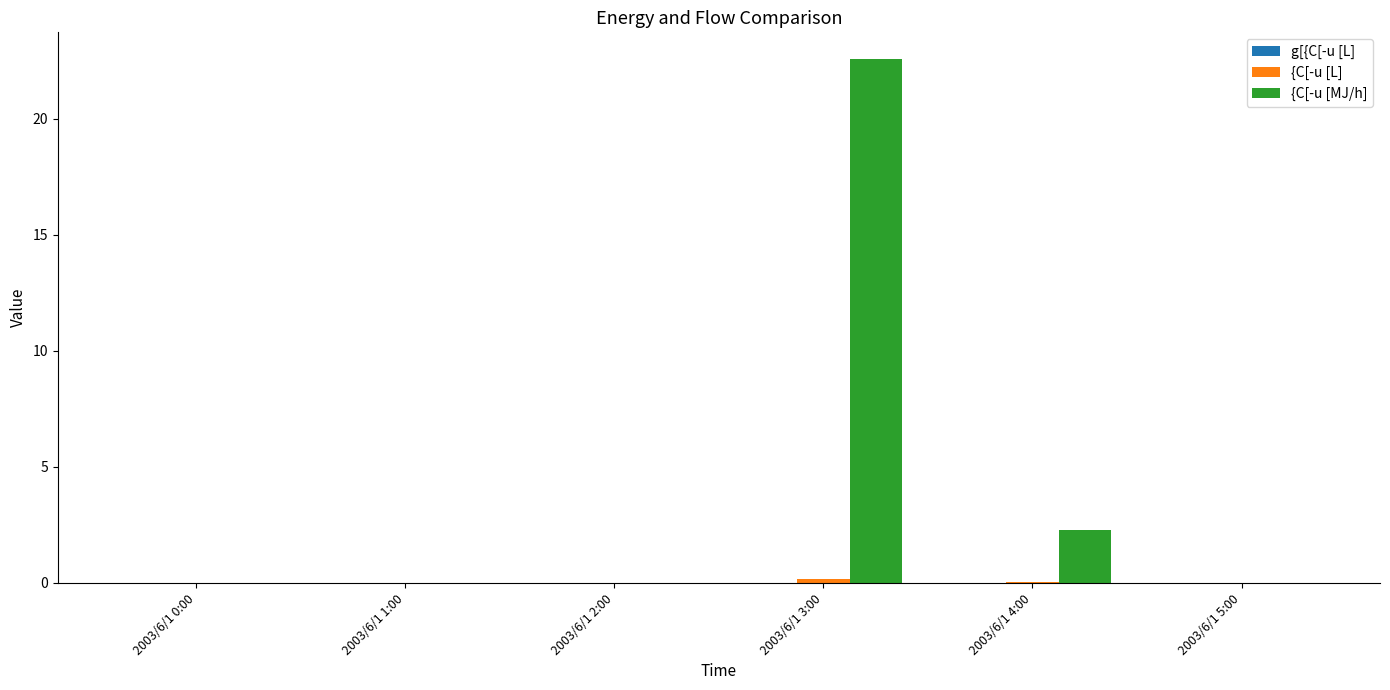

Which series has the largest total across all categories?

{C[-u [MJ/h]